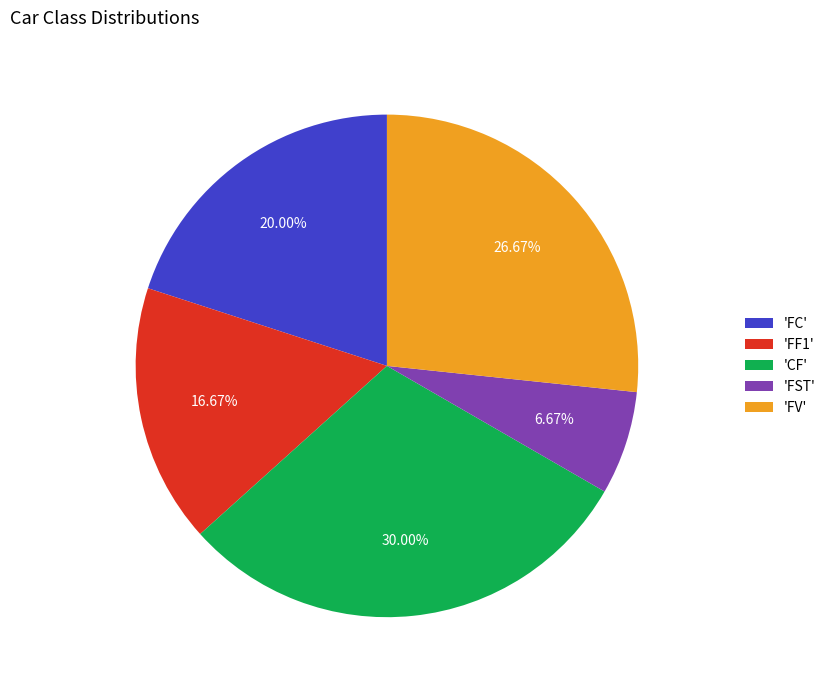

Do 'FF1' and 'FV' together represent more than half of the pie?

No